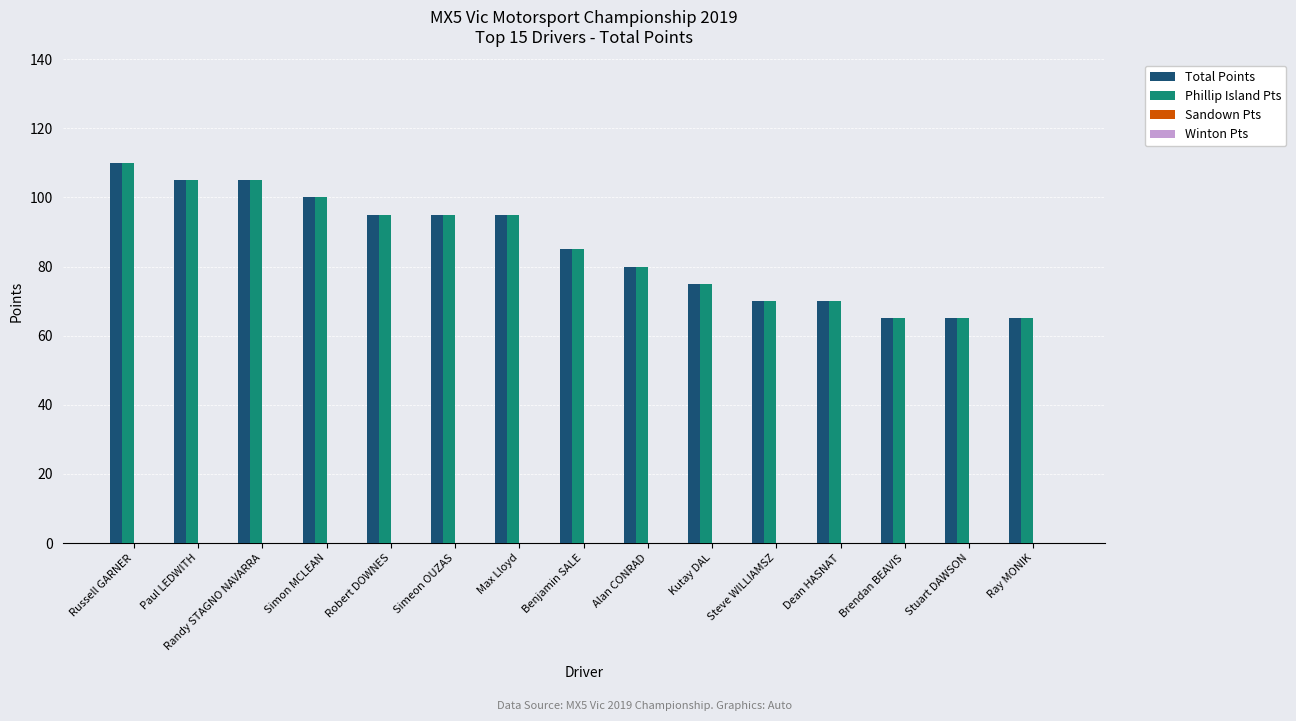

How many data points in Total Points are less than 85?

7